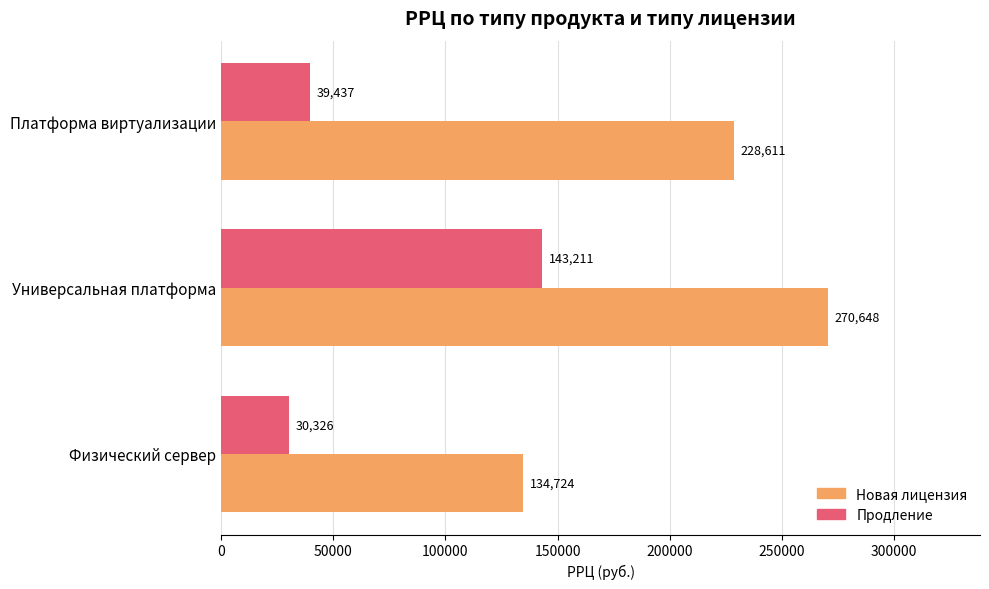

Where is Новая лицензия nearest to the value 202685?

Платформа виртуализации